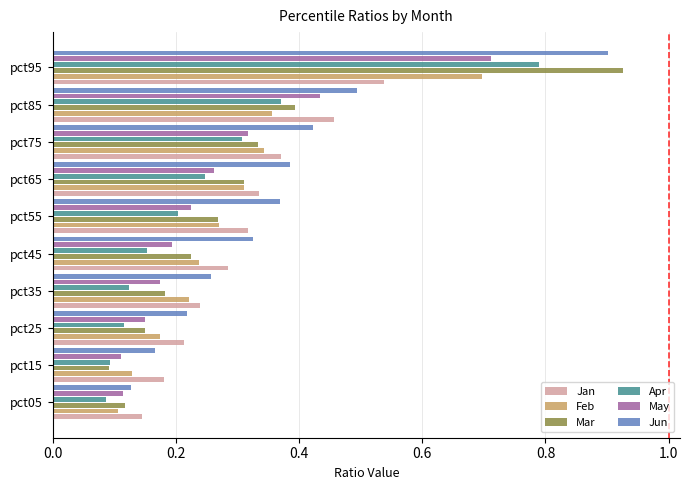

True or false: May has a value of 0.3 at pct95.

False